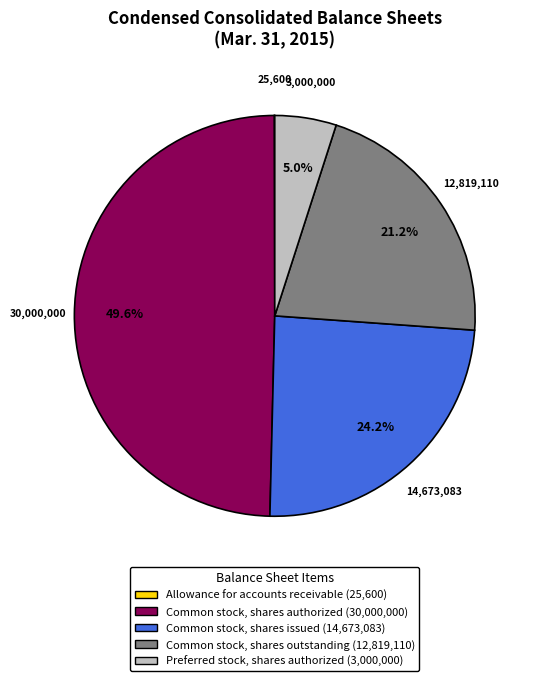

Between Preferred stock, shares authorized and Common stock, shares authorized, which is larger?

Common stock, shares authorized